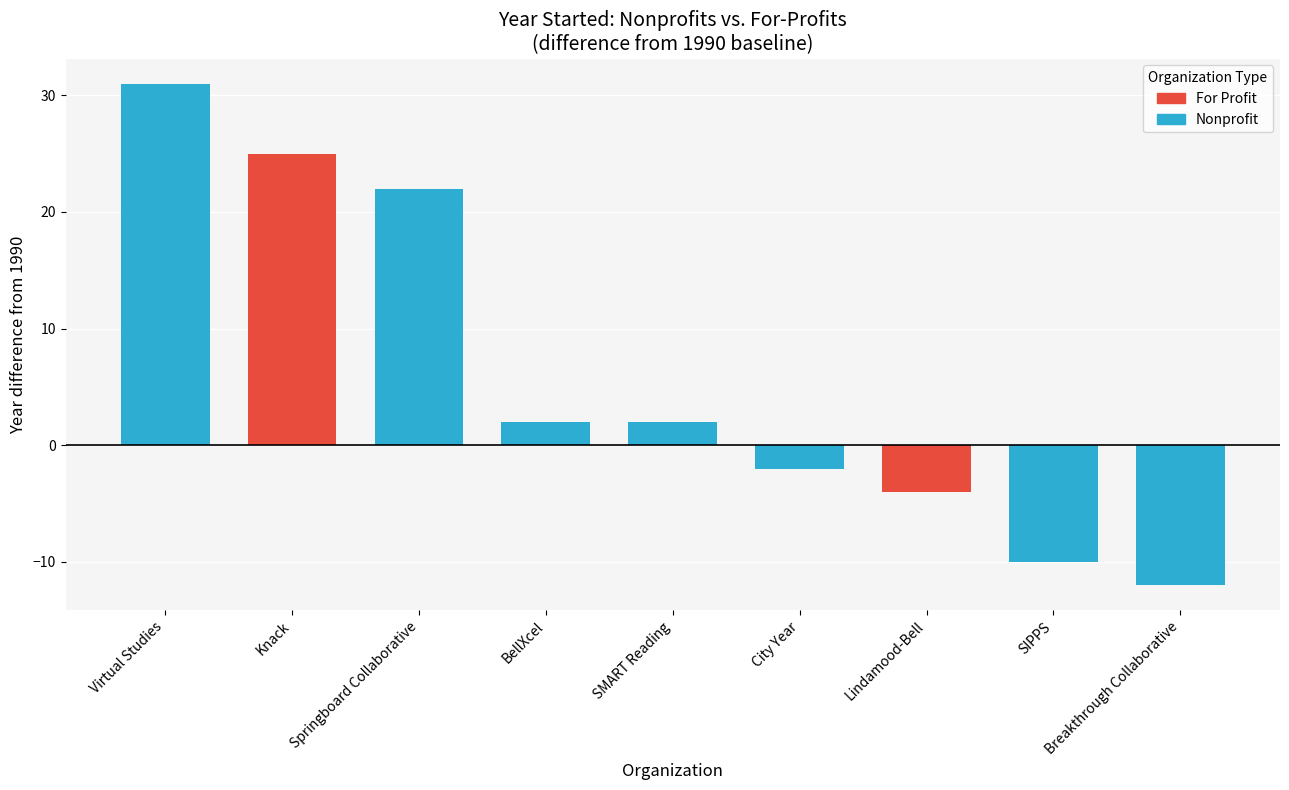

What is the change in value from BellXcel to Springboard Collaborative?

+20